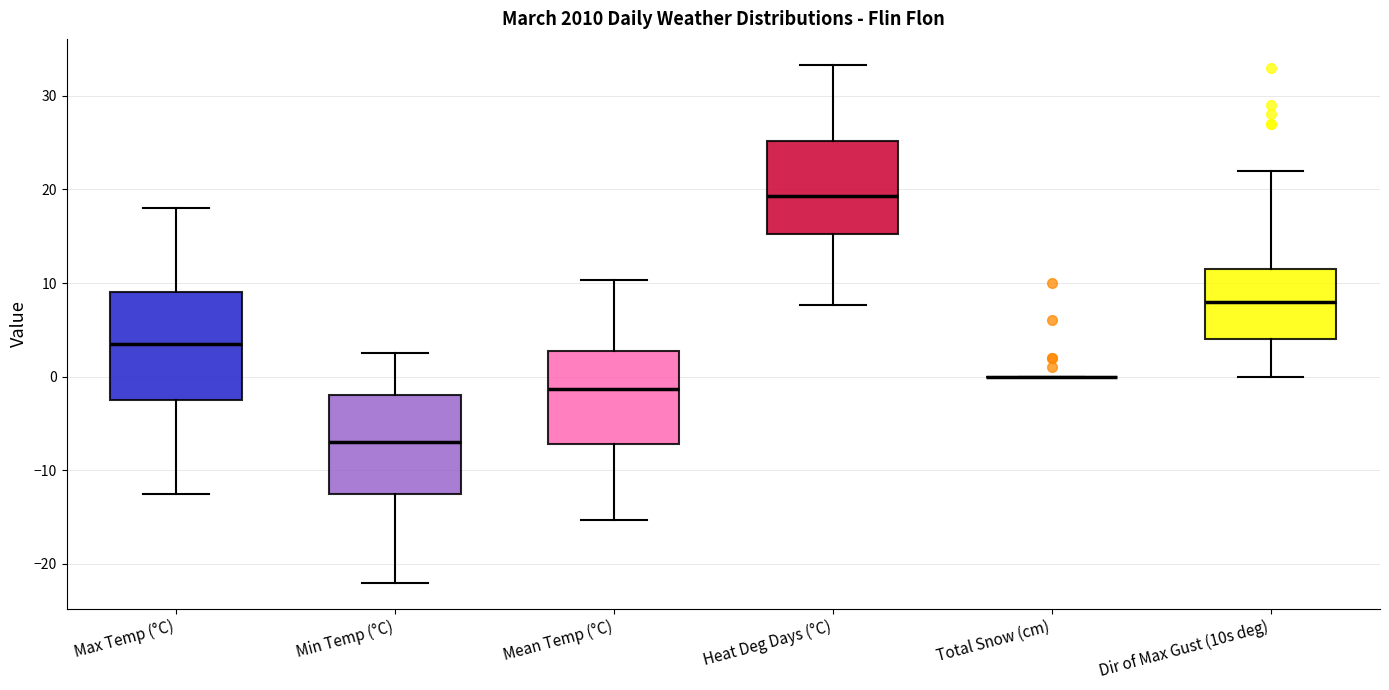

Which box is the tallest, from its lower edge to its upper edge?

Max Temp (°C)